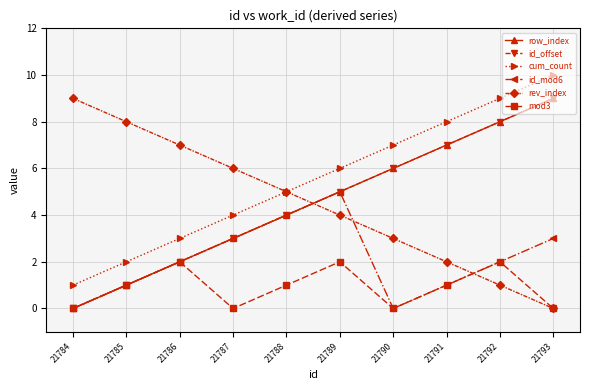

How many lines are shown in the chart?

6